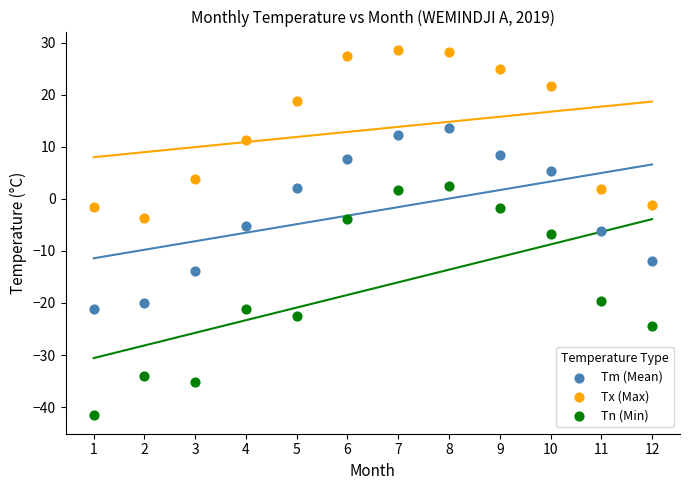

Across all data points, what is the range of X values (max minus min)?

11.0